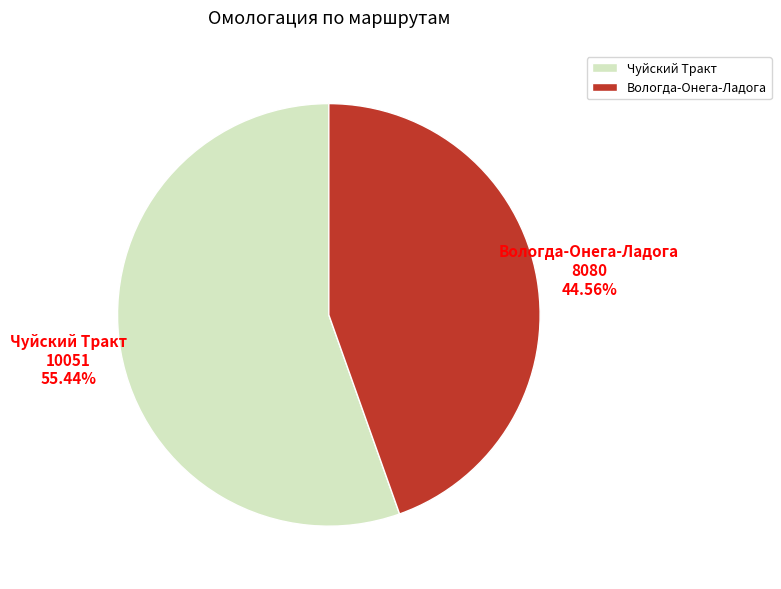

To the nearest percent, what is the combined percentage of Вологда-Онега-Ладога and Чуйский Тракт?

100%